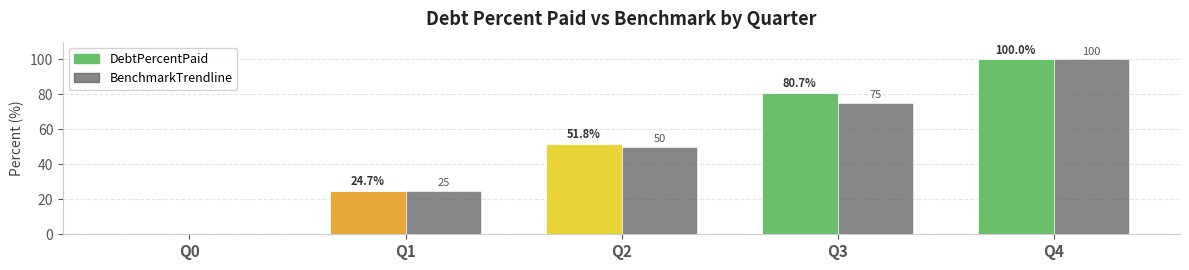

True or false: DebtPercentPaid has a value of 100.0 at Q4.

True